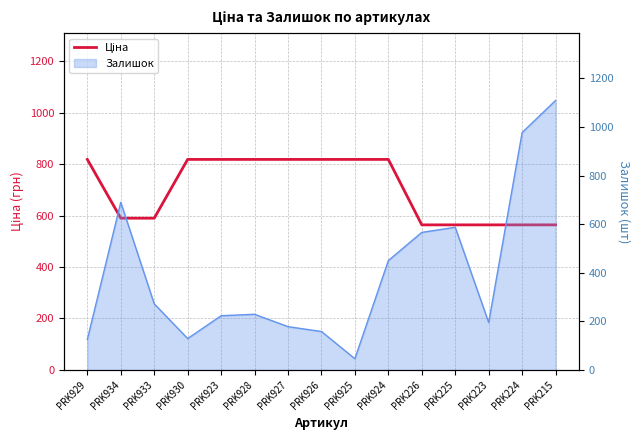

What is the value of the 5th point from the left?

818.5